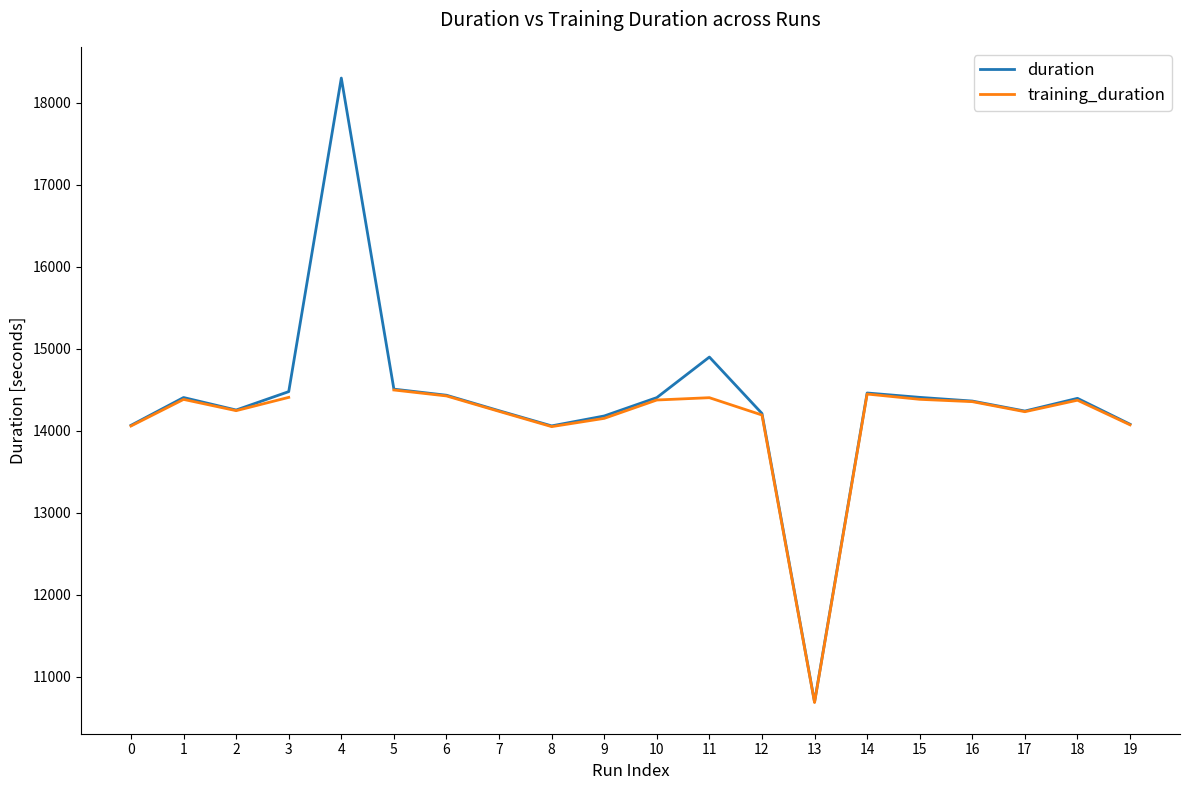

True or false: duration has a value of 7310.4 at 18.

False